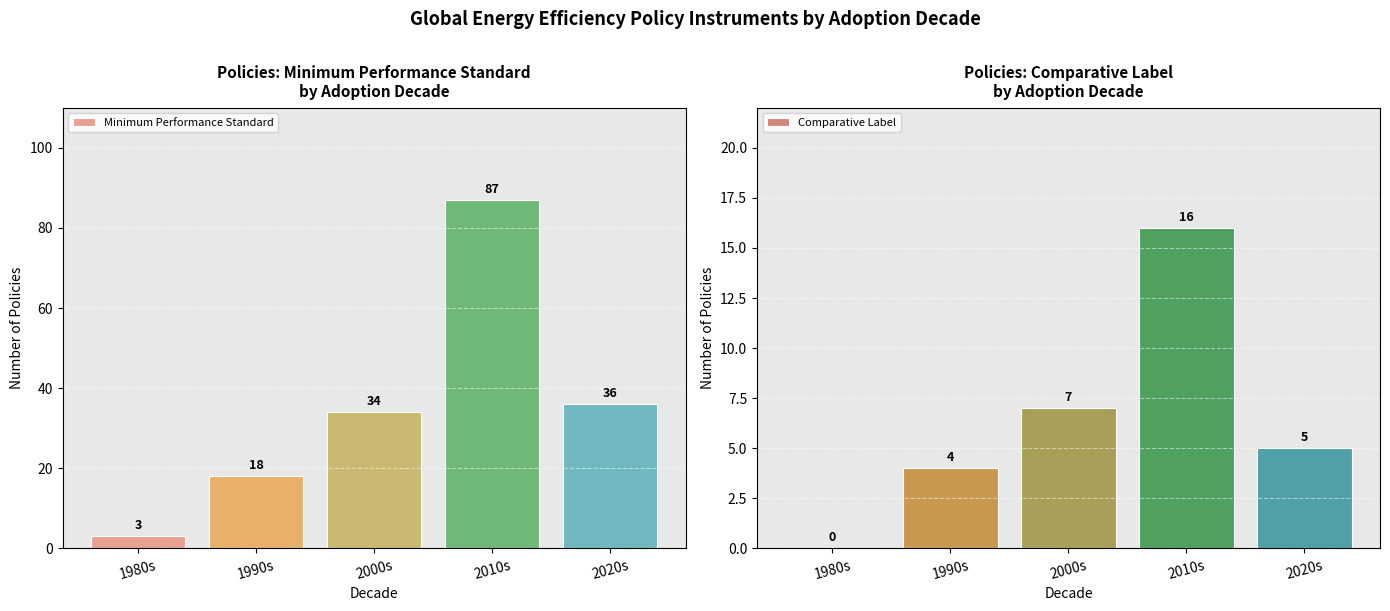

Rank the series at 2000s from highest to lowest value.

Minimum Performance Standard, Comparative Label